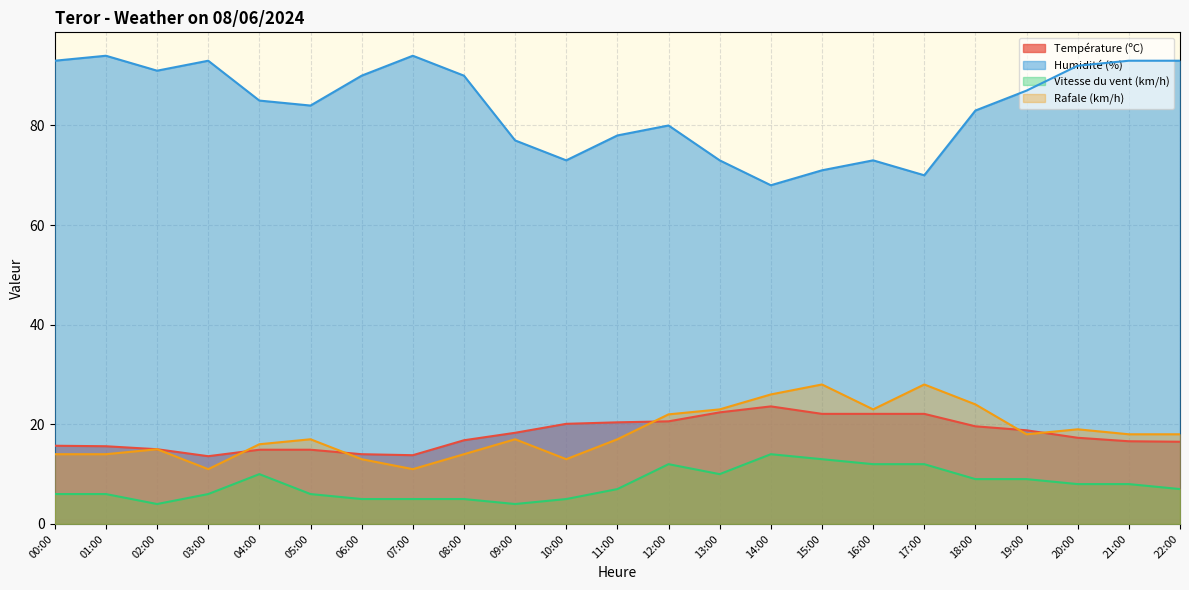

In Rafale (km/h), how many points are lower than both neighbors (excluding endpoints)?

5